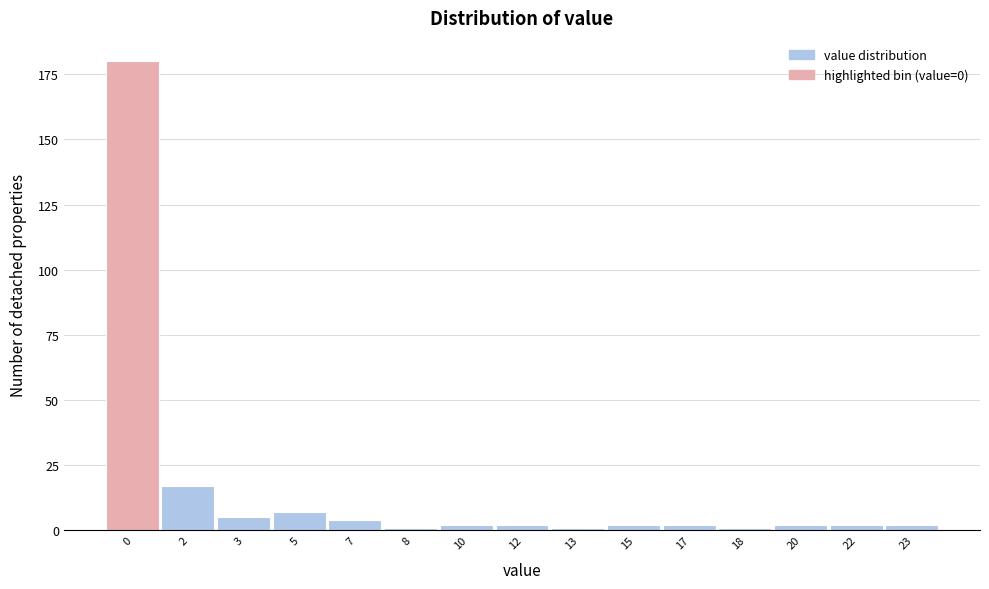

Reading left to right, list all the values displayed in this chart.

0=180	2=17	3=5	5=7	7=4	8=1	10=2	12=2	13=1	15=2	17=2	18=1	20=2	22=2	23=2